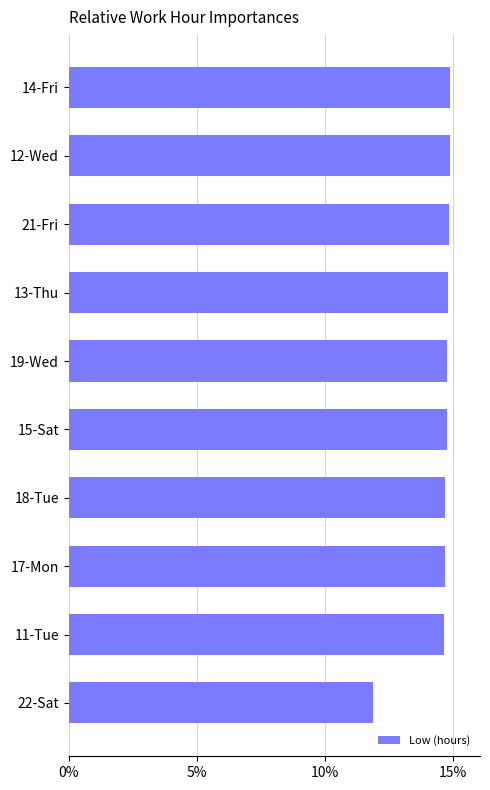

Approximately how many times larger is the value at 21-Fri compared to 22-Sat?

1.3